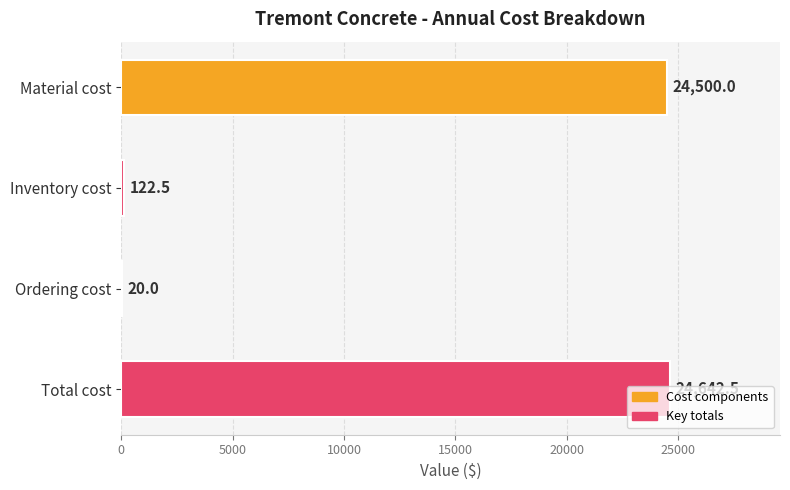

What is the sum of the values at Material cost and Ordering cost?

24520.0